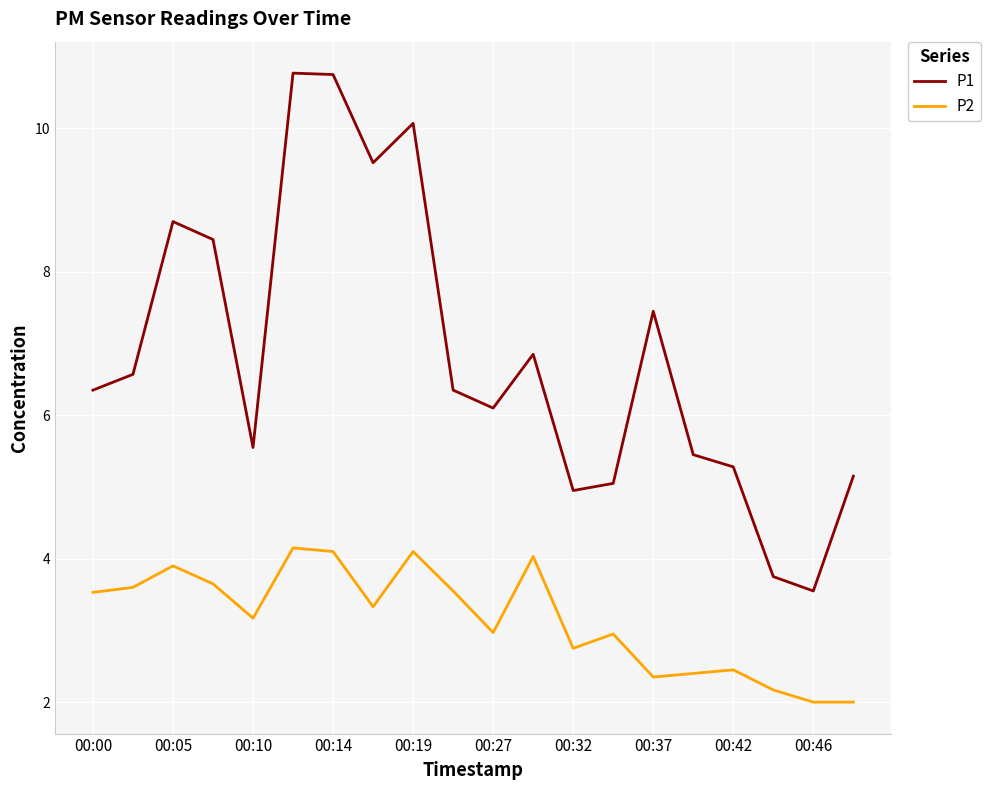

How many values in the P1 series exceed 6?

12